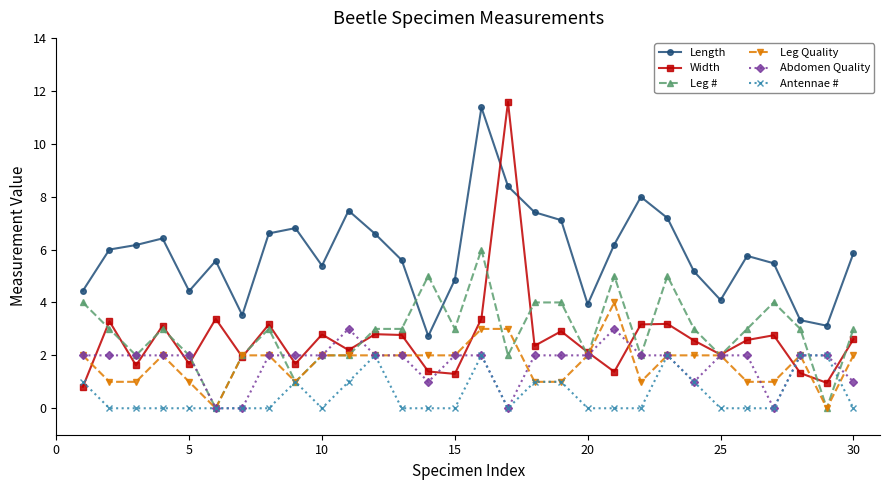

What is the greatest value displayed?

11.6